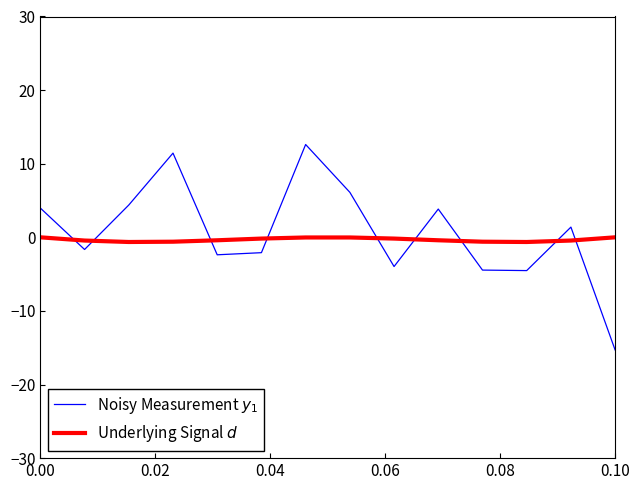

What is the difference between the maximum and minimum values in the Underlying Signal $d$ series?

0.6